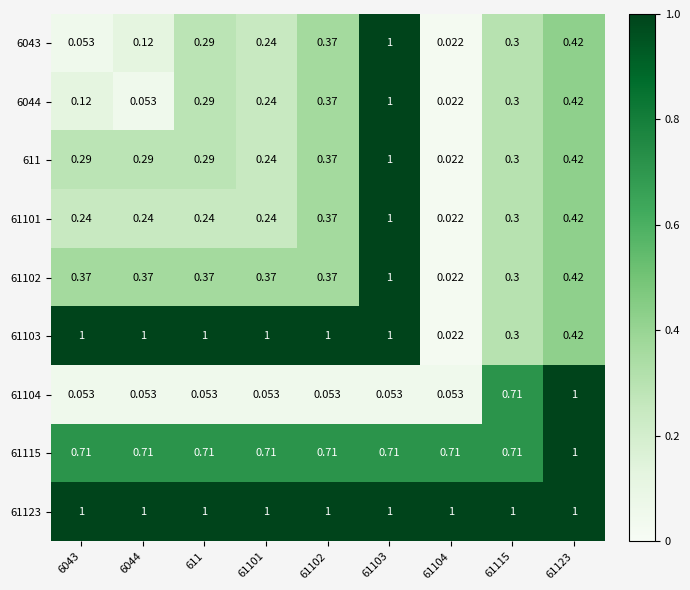

At which category is the sum across all series the highest?

61103